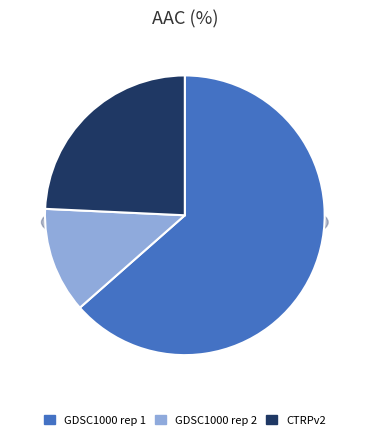

To the nearest percent, what is the combined percentage of GDSC1000 rep 1 and CTRPv2?

88%